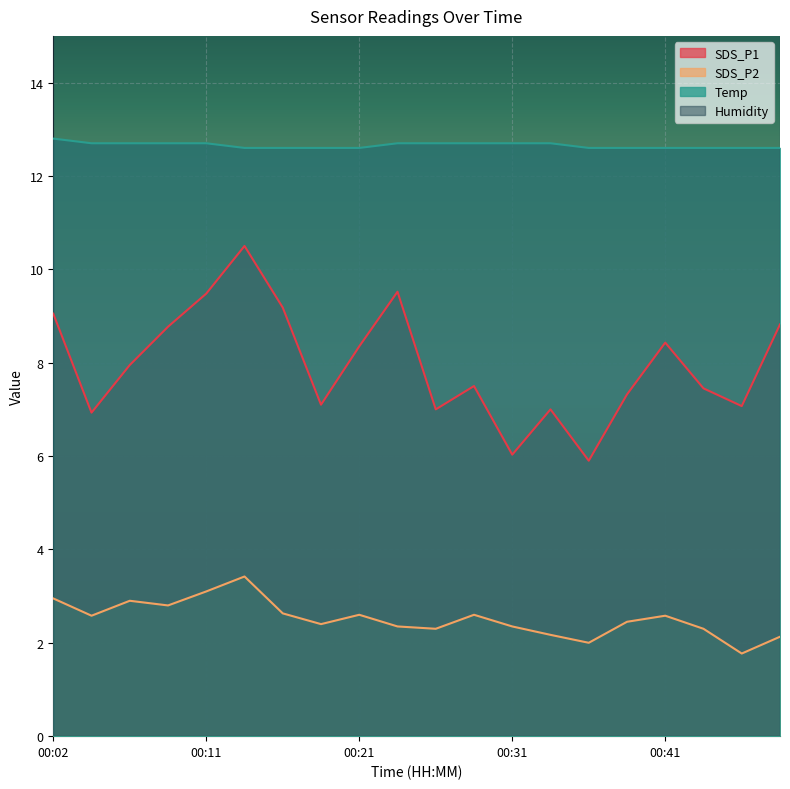

Which series has the largest total across all categories?

Temp